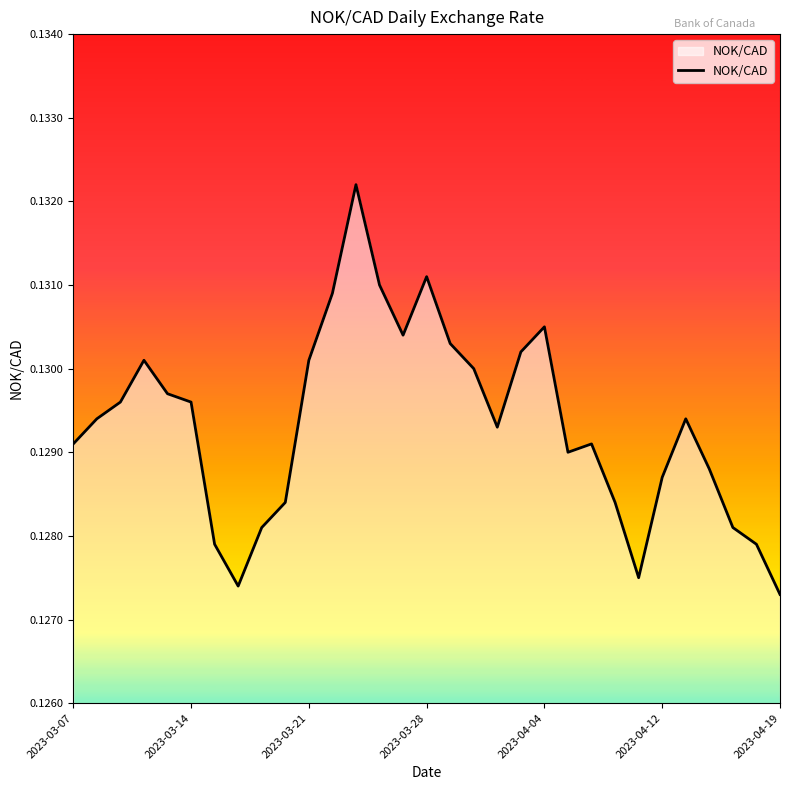

The chart shows a value of 0.0 at 2023-03-07. True or false?

False